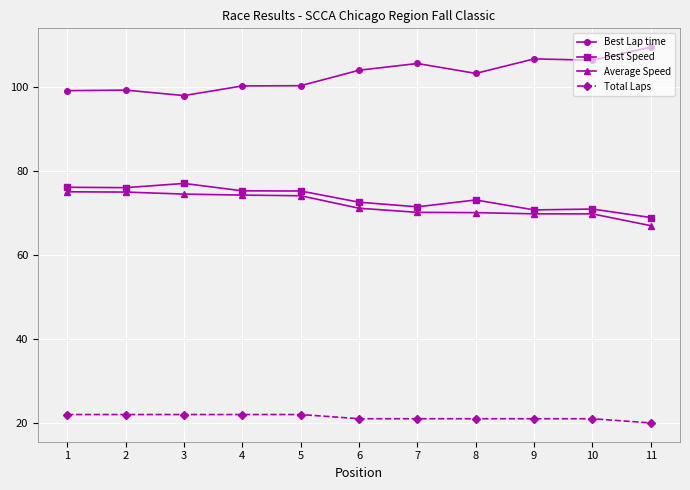

Is the value of Total Laps at 2 greater than the value of Best Speed at 1?

No